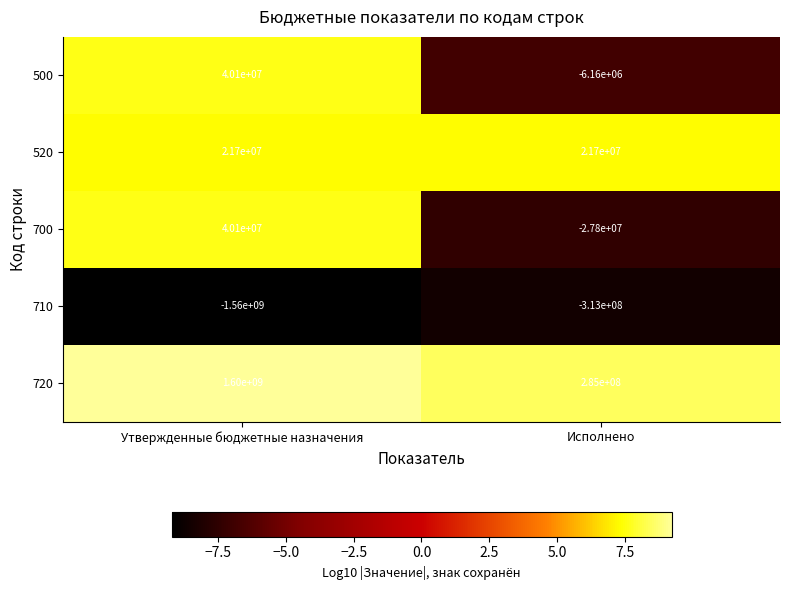

Which category has the highest value across all series?

Утвержденные бюджетные назначения